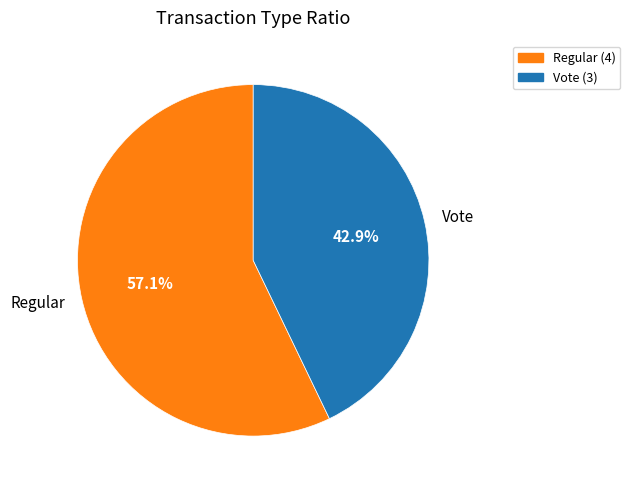

How many segments does this pie chart have?

2